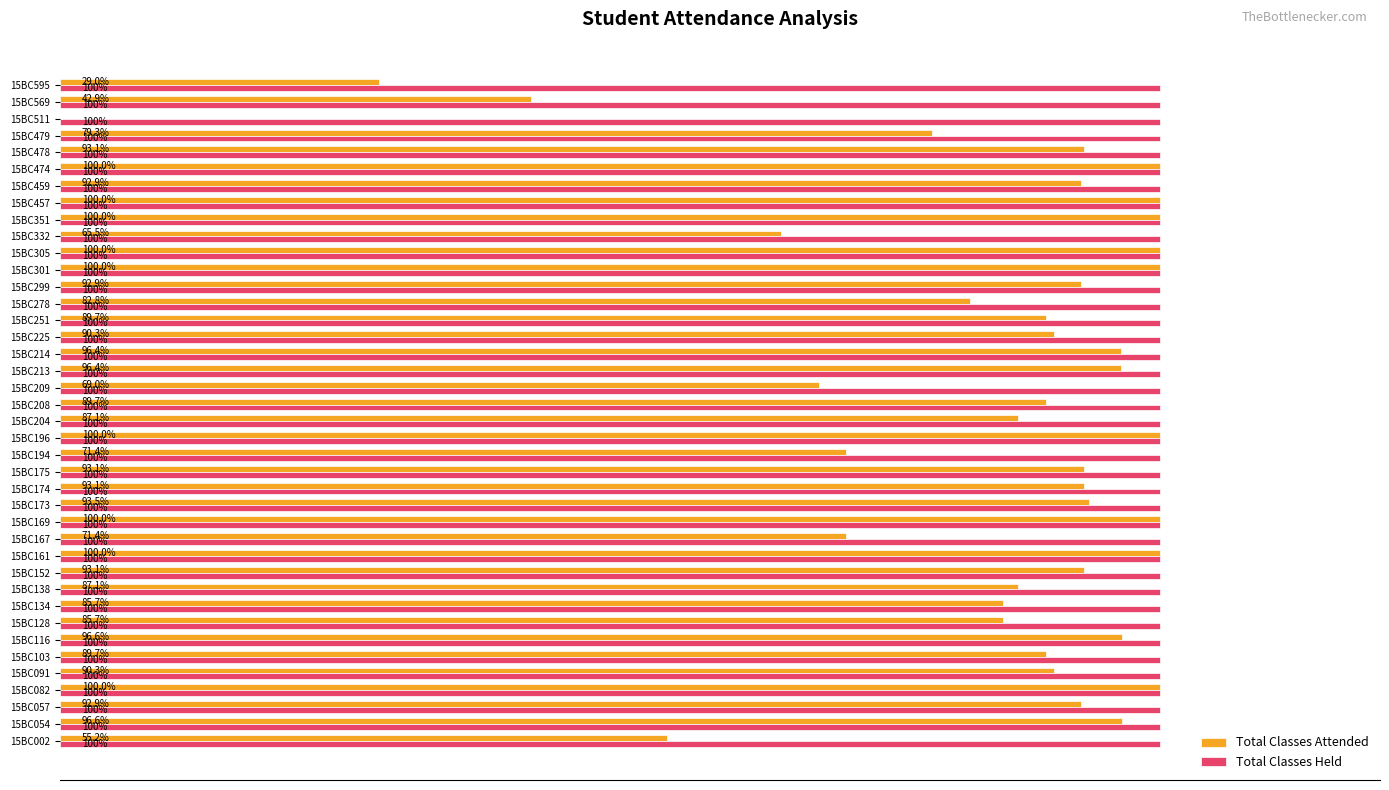

At which label is Total Classes Attended closest to 50?

15BC002